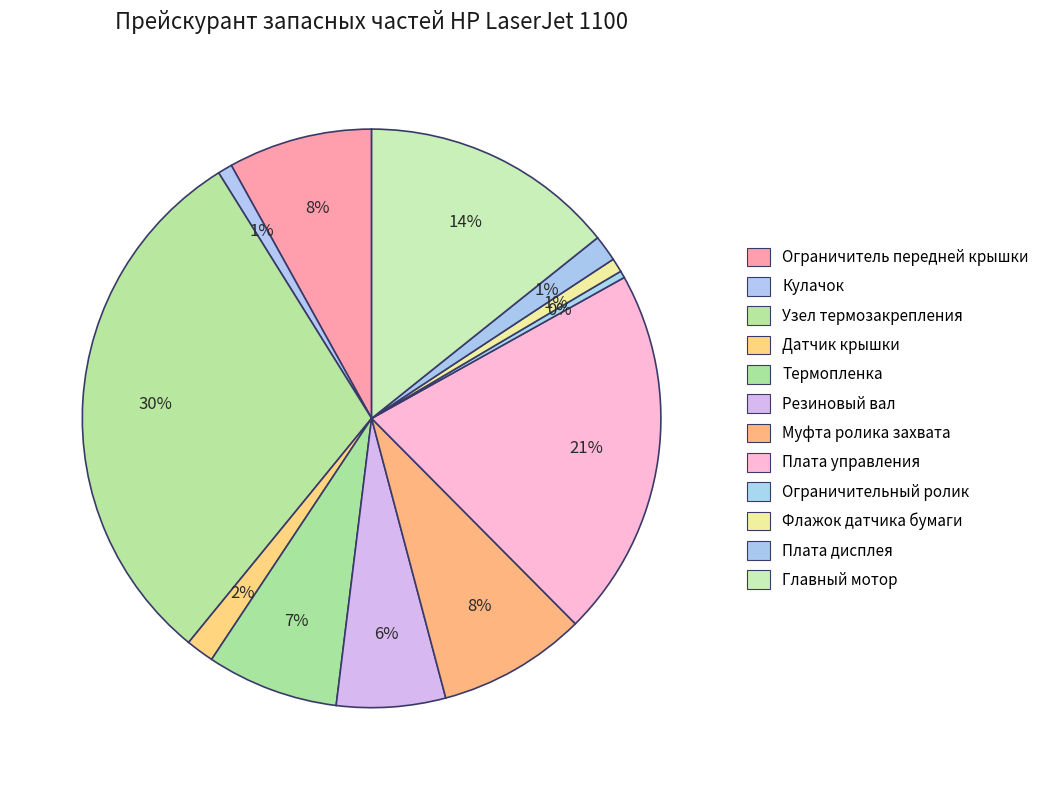

How many segments does this pie chart have?

12